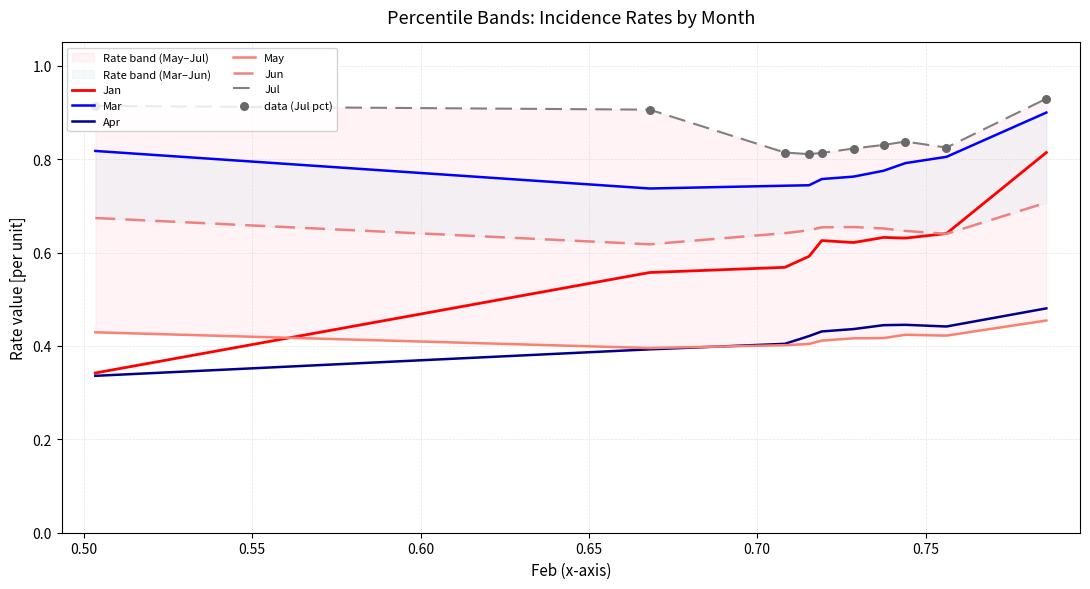

What are all the series names shown in the legend?

Jan, Mar, Apr, May, Jun, Jul